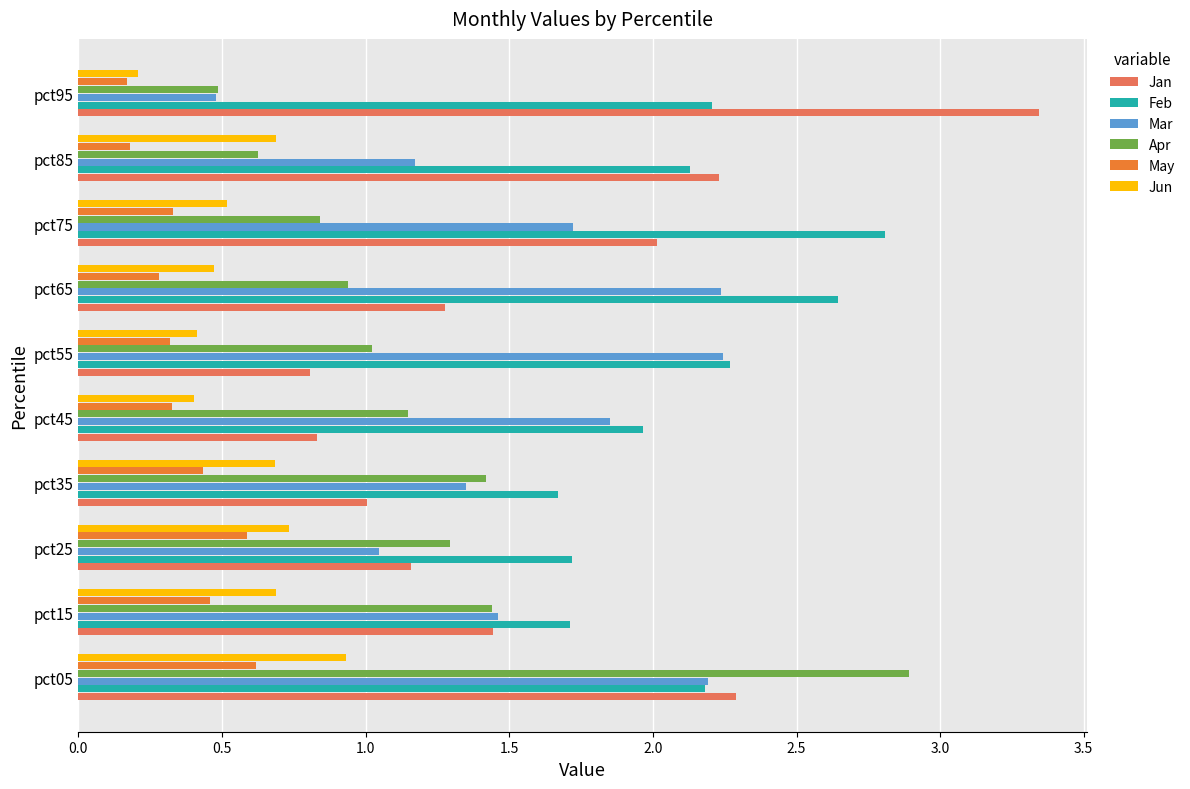

At which category does the chart reach its peak across all series?

pct95